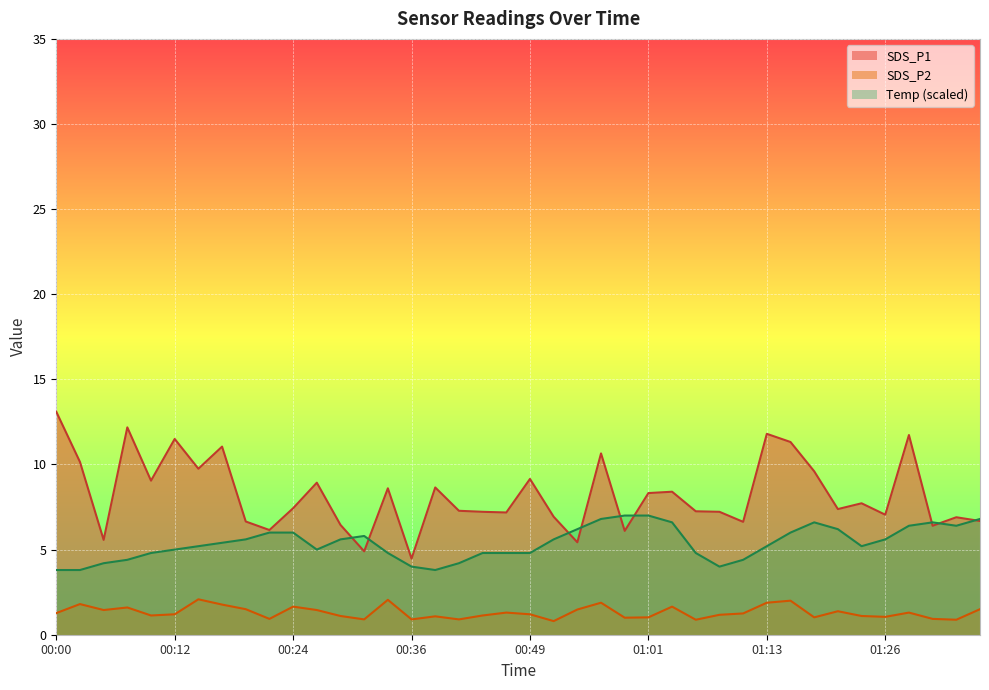

The SDS_P2 series shows 0.3 at 01:26. True or false?

False